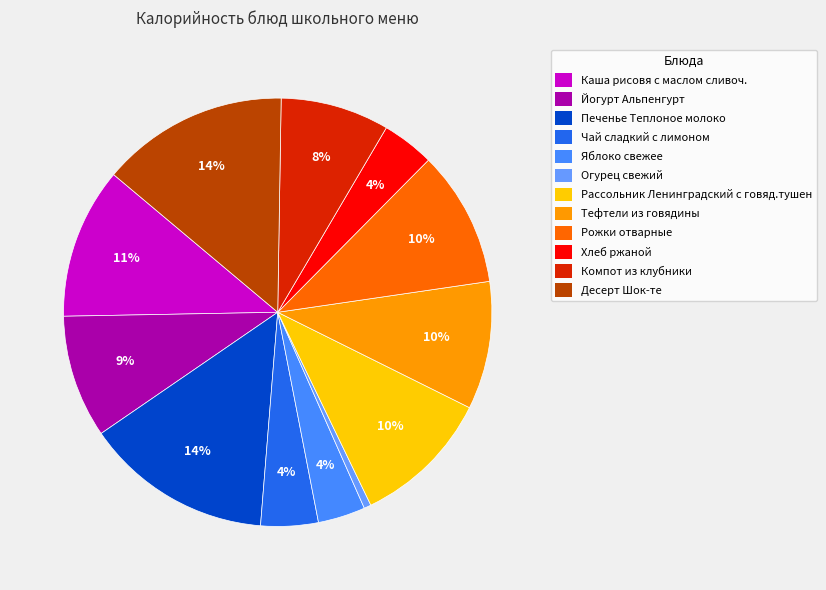

True or false: Компот из клубники accounts for 8% of the total.

True